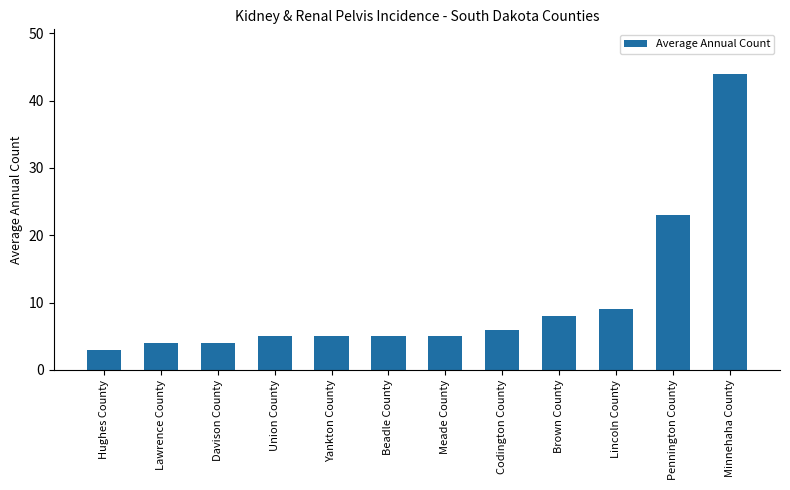

What is the difference between the values at Minnehaha County and Yankton County?

39